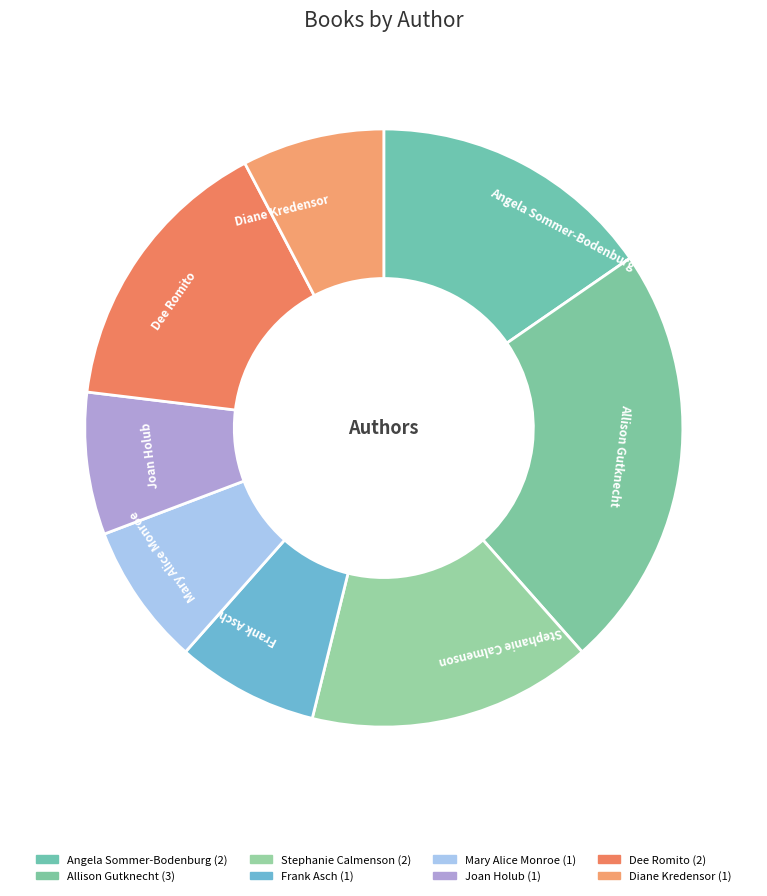

How many segments does this pie chart have?

8